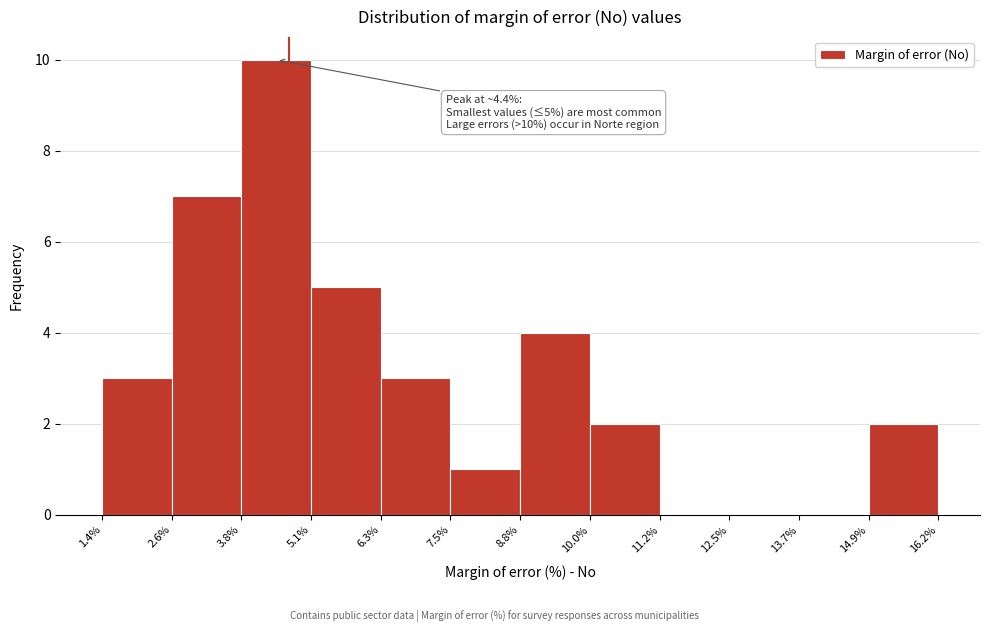

Which range on the x-axis has the tallest bar?

3.8% to 5.1%